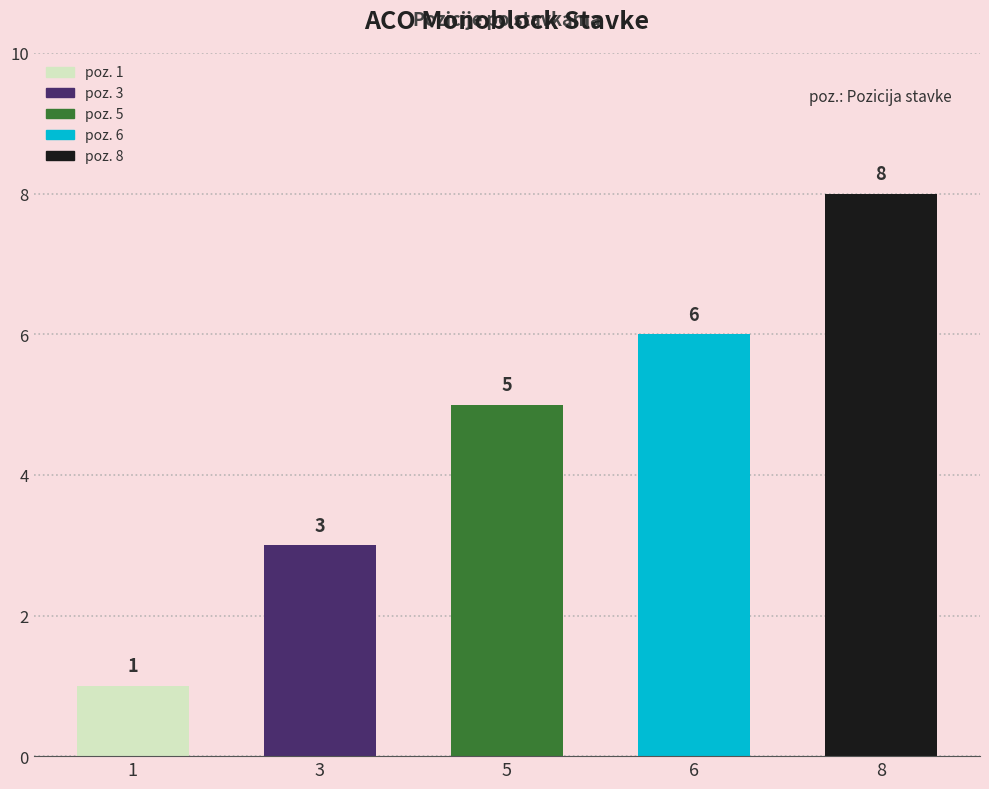

What is the average value?

5